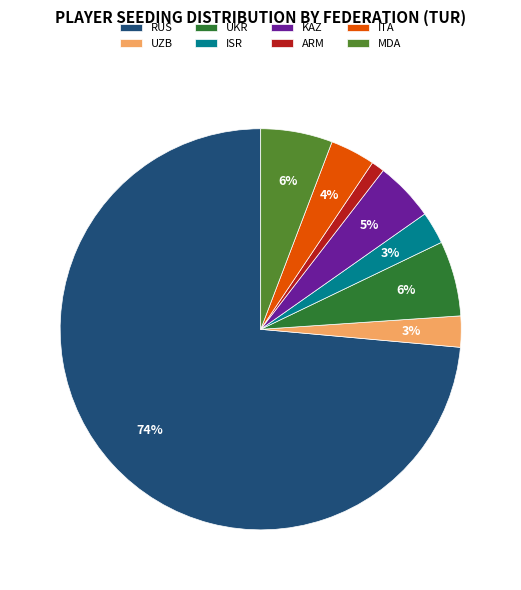

To the nearest percent, what percentage of the pie is ITA?

4%